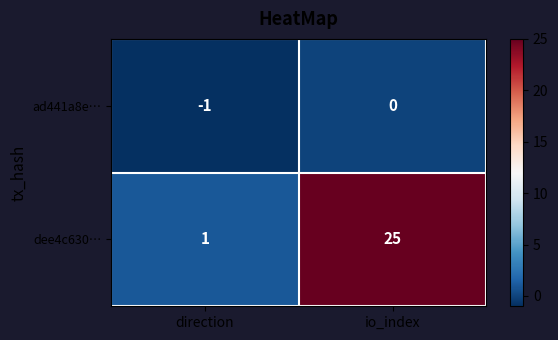

Is it true that ad441a8e… equals -1 at direction?

True